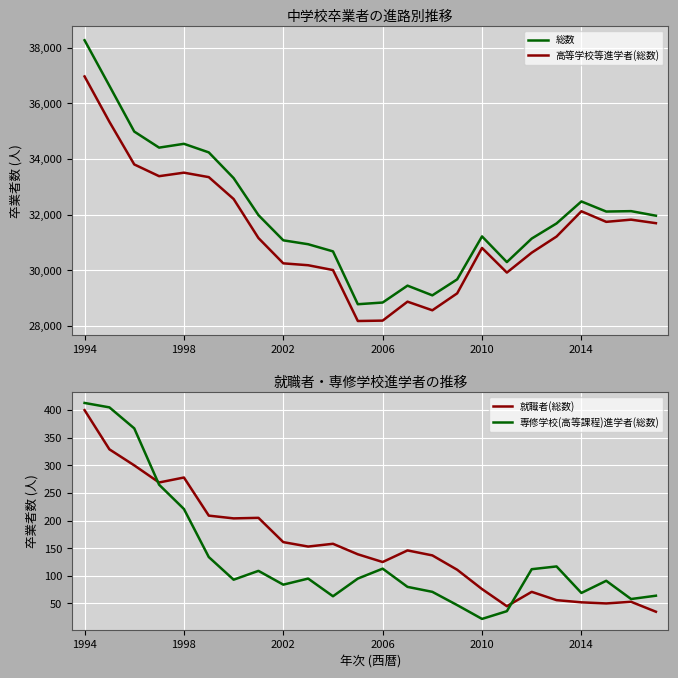

The 高等学校等進学者(総数) series shows 47694 at 2006. True or false?

False